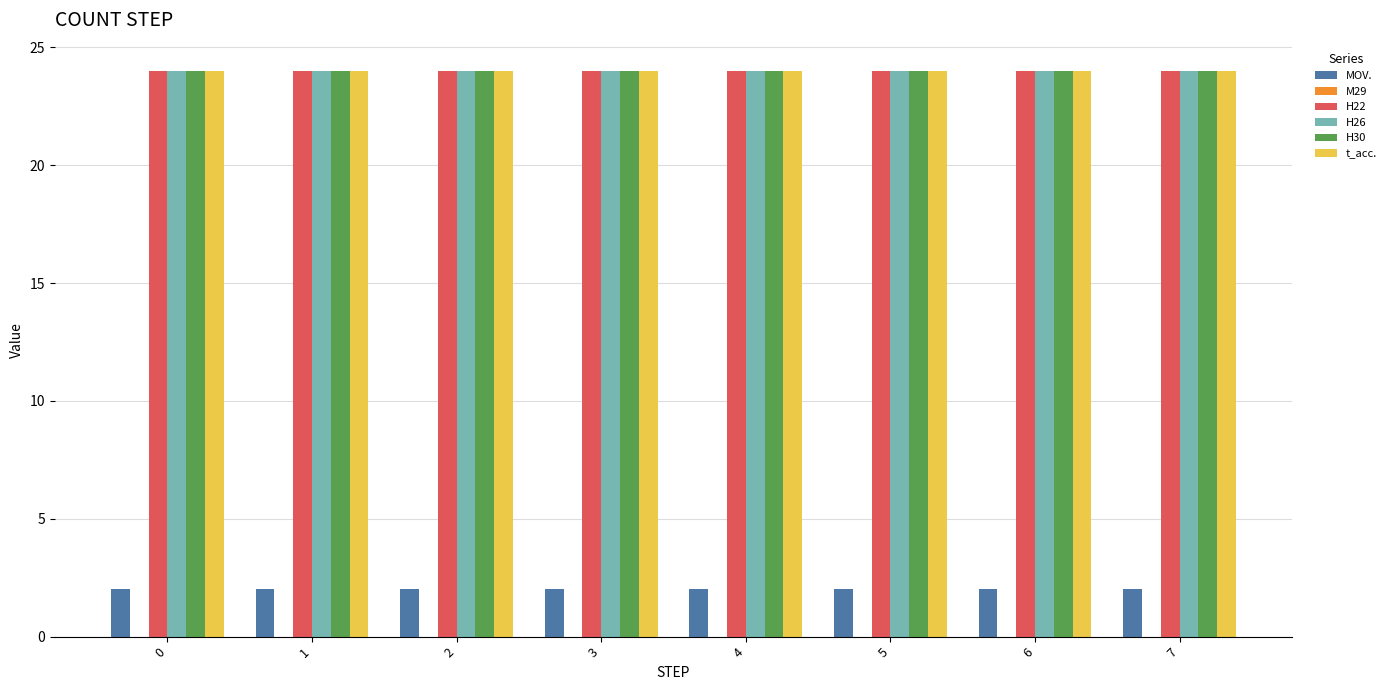

At how many categories does at least one series exceed 19?

8